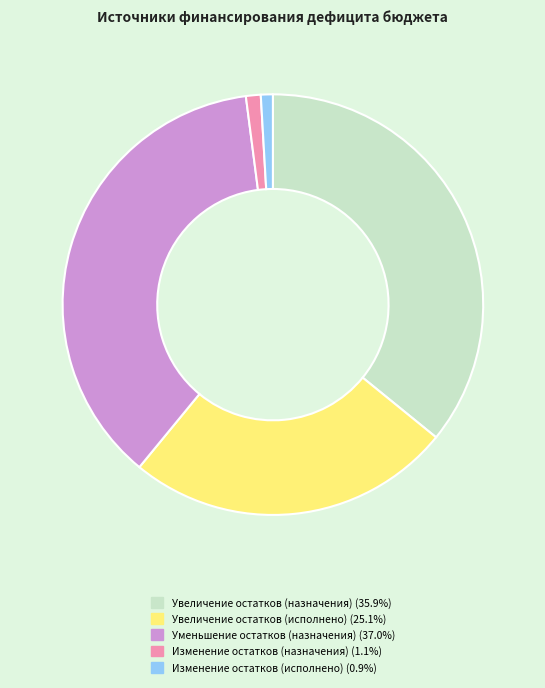

Which has a higher value, Уменьшение остатков (назначения) or Увеличение остатков (исполнено)?

Уменьшение остатков (назначения)